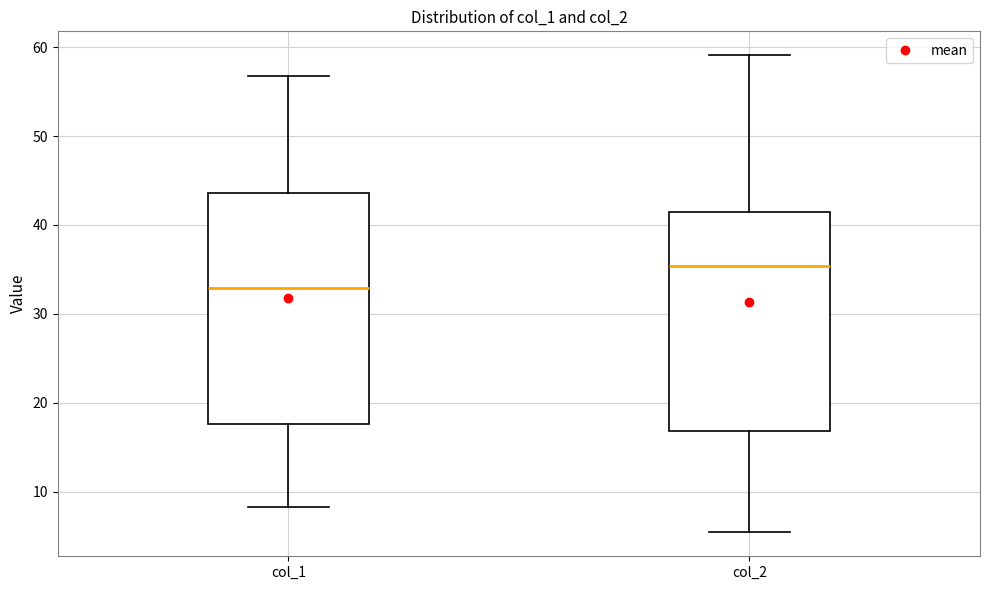

Where does the upper whisker of the box for col_2 end on the y-axis? The values are not printed on the chart, so give them approximately, as read against the axis.

59